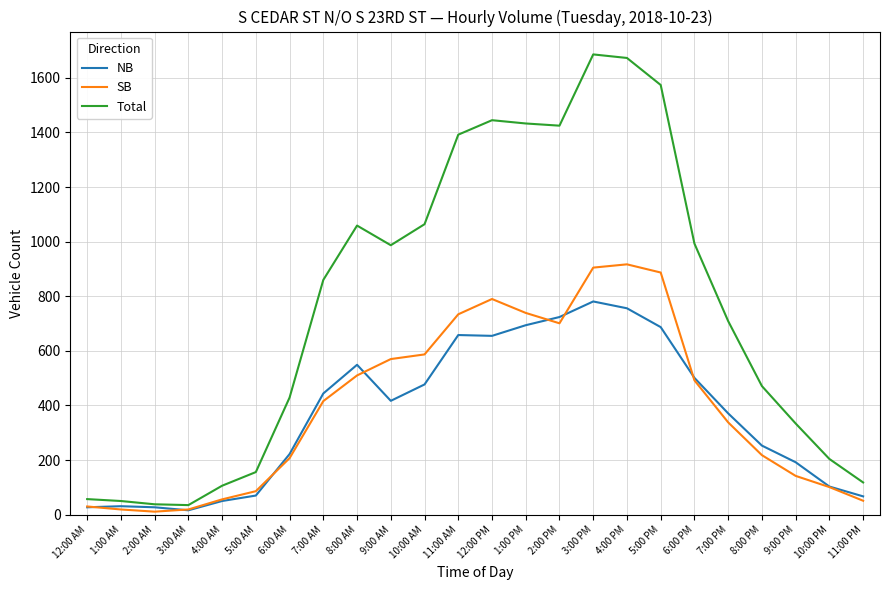

What is the maximum value for NB?

781